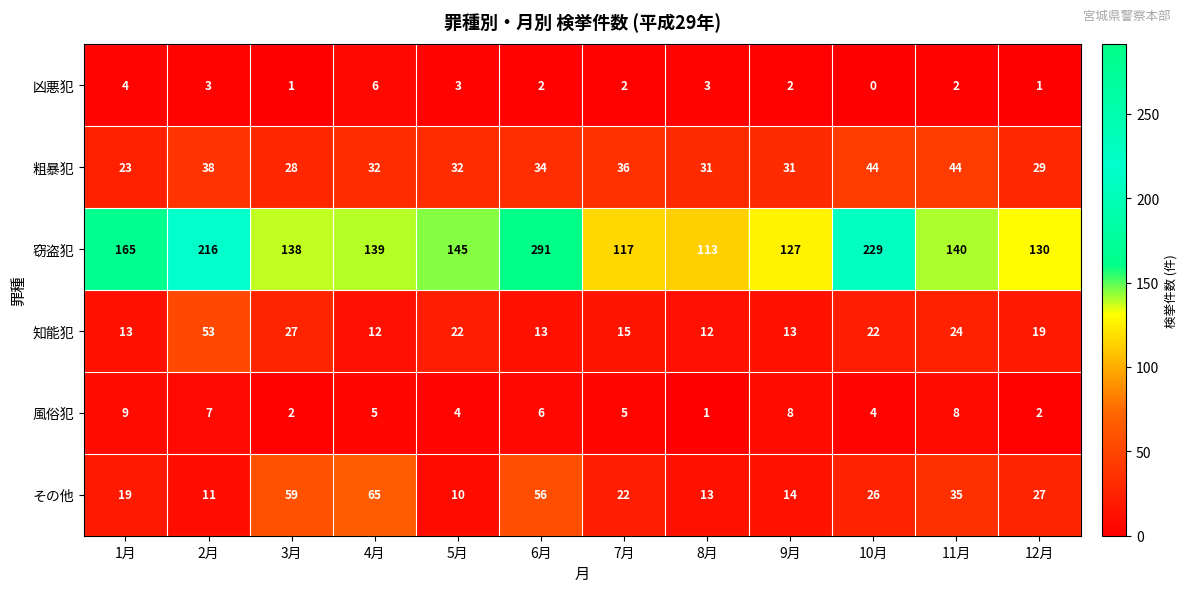

Rank the categories by 窃盗犯 value from lowest to highest.

8月, 7月, 9月, 12月, 3月, 4月, 11月, 5月, 1月, 2月, 10月, 6月